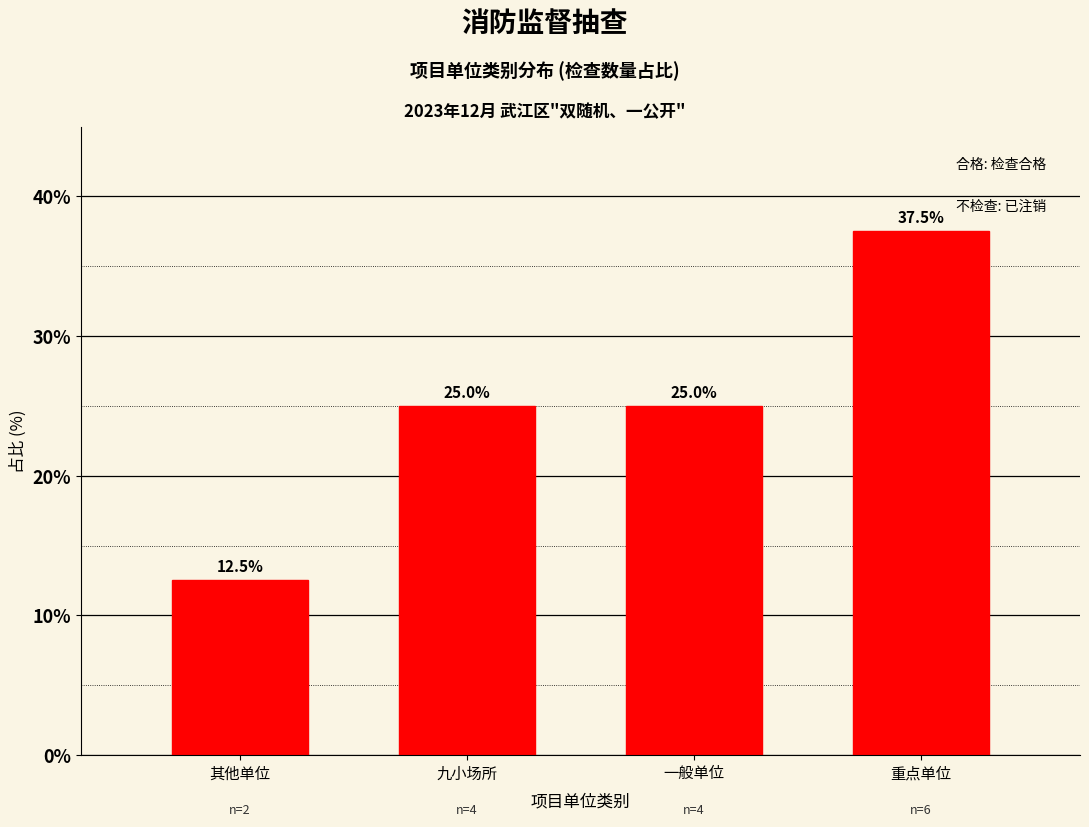

Reading left to right, transcribe all the data shown in this chart.

12.5	25.0	25.0	37.5